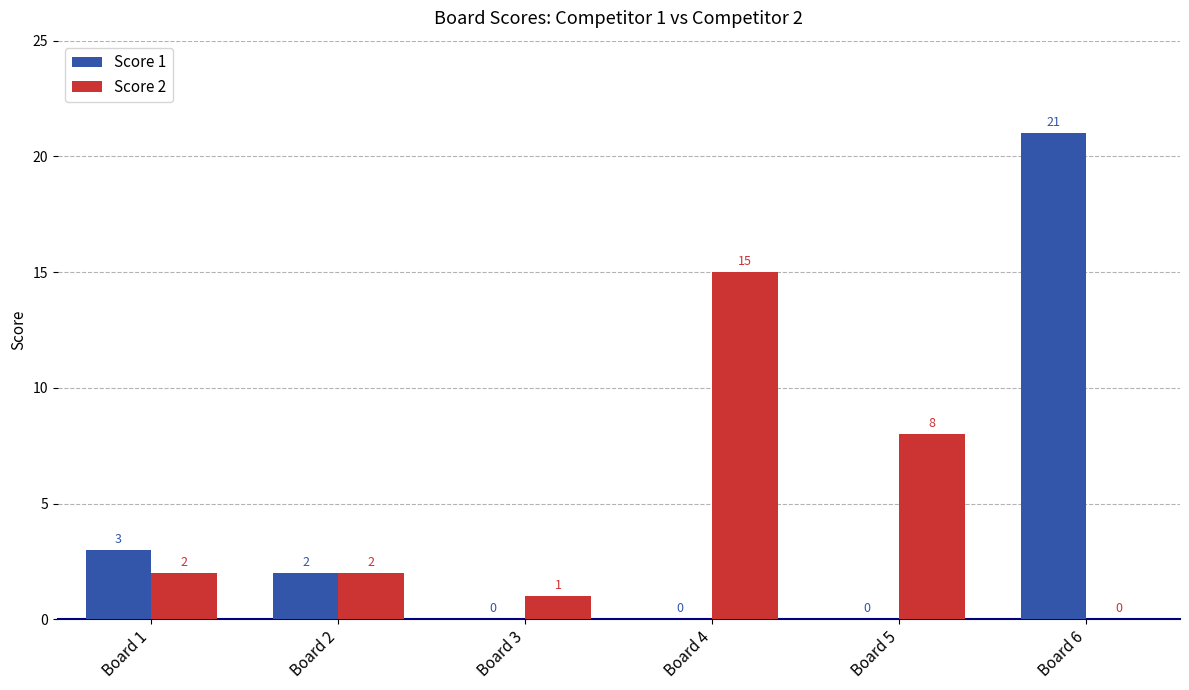

The value of Score 1 at Board 6 is 8. True or false?

False